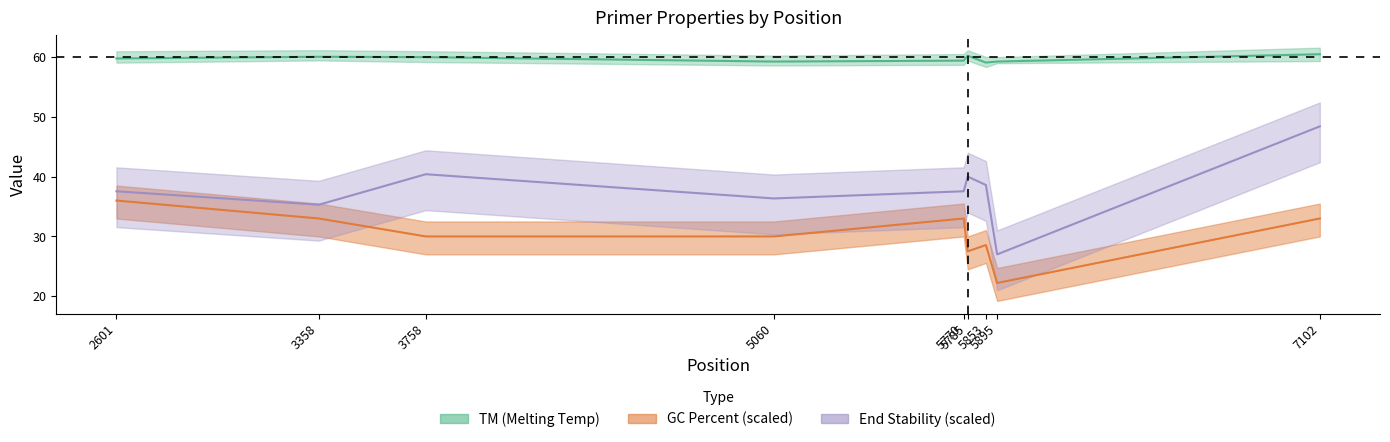

At 2601, list the series in order from largest to smallest.

TM, END_STABILITY, GC_PERCENT